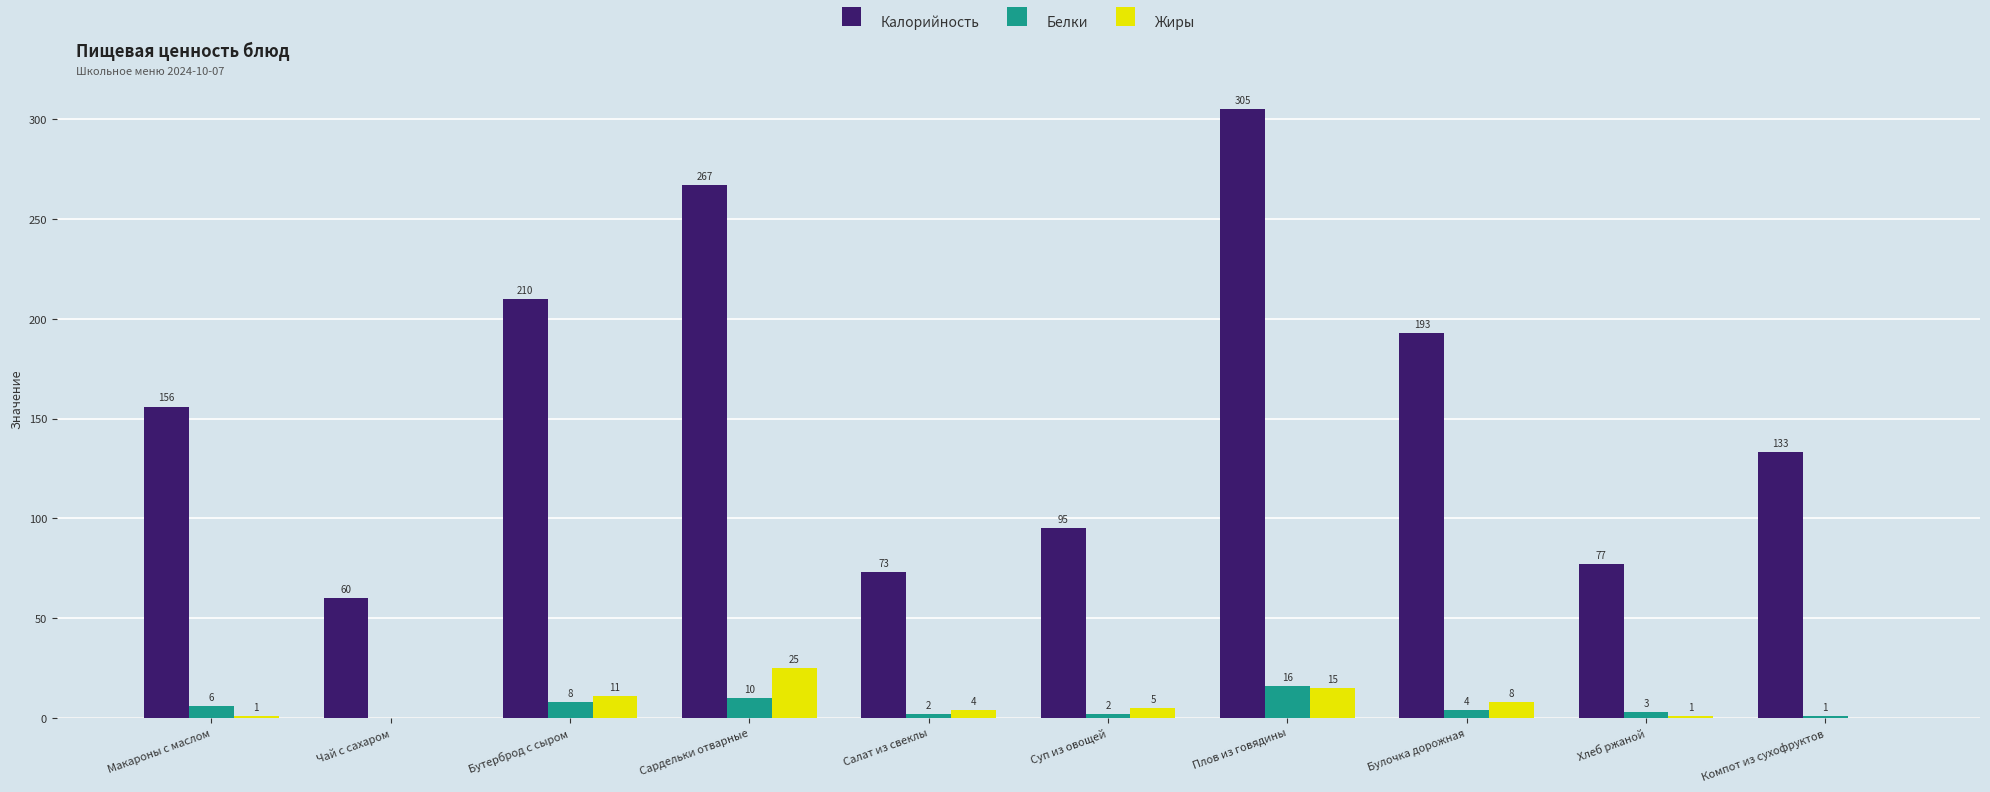

Reading left to right, list all the values displayed in this chart.

Калорийность: Макароны с маслом=156	Чай с сахаром=60	Бутерброд с сыром=210	Сардельки отварные=267	Салат из свеклы=73	Суп из овощей=95	Плов из говядины=305	Булочка дорожная=193	Хлеб ржаной=77	Компот из сухофруктов=133
Белки: Макароны с маслом=6	Чай с сахаром=0	Бутерброд с сыром=8	Сардельки отварные=10	Салат из свеклы=2	Суп из овощей=2	Плов из говядины=16	Булочка дорожная=4	Хлеб ржаной=3	Компот из сухофруктов=1
Жиры: Макароны с маслом=1	Чай с сахаром=0	Бутерброд с сыром=11	Сардельки отварные=25	Салат из свеклы=4	Суп из овощей=5	Плов из говядины=15	Булочка дорожная=8	Хлеб ржаной=1	Компот из сухофруктов=0